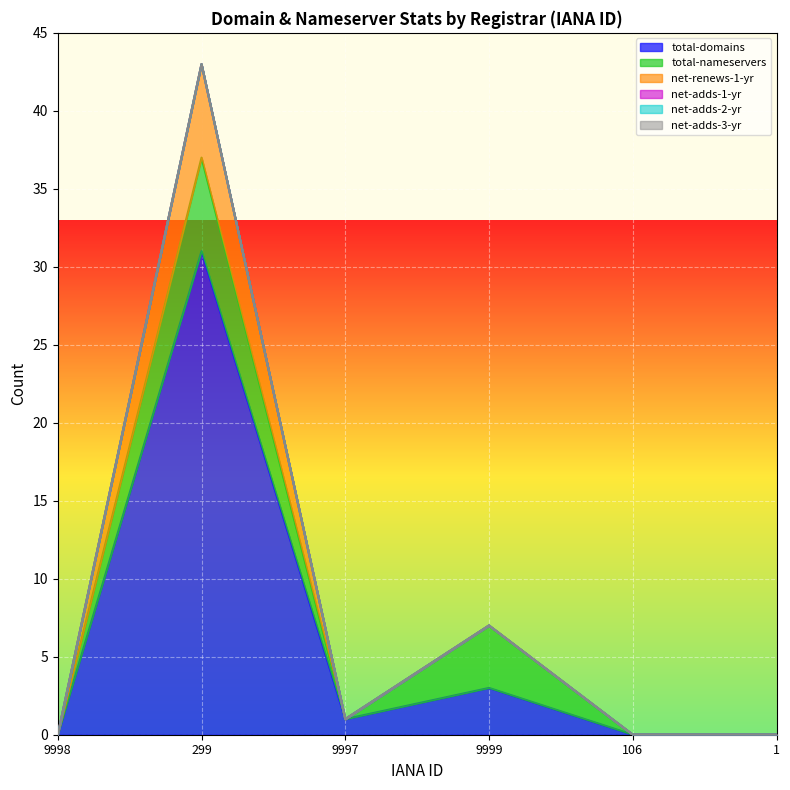

Where is the first local minimum for total-nameservers?

9997